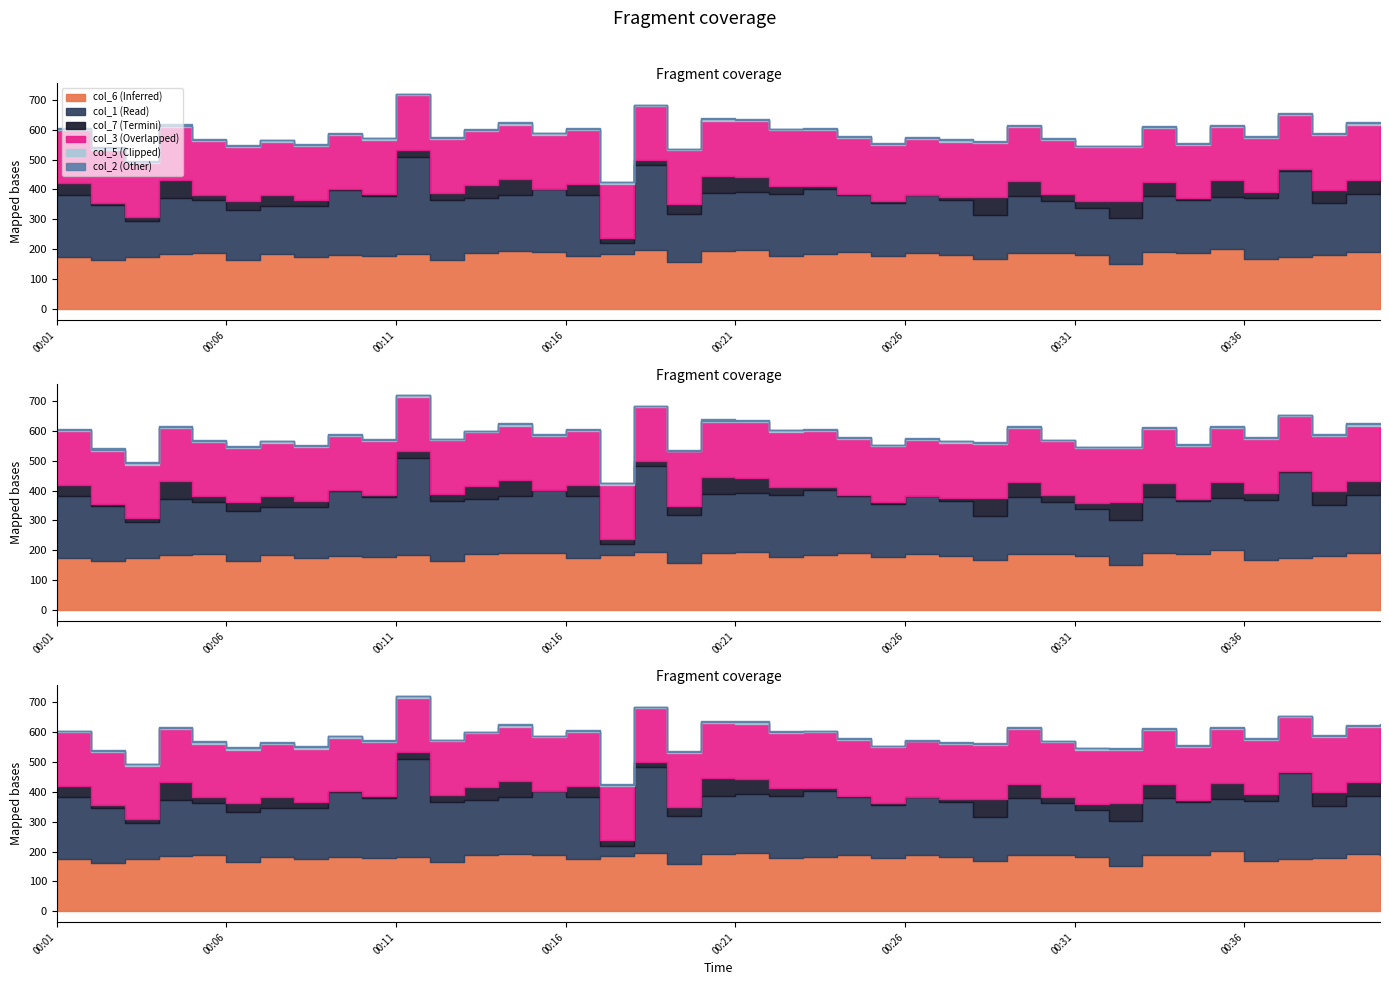

Count the number of categories in the chart.

40